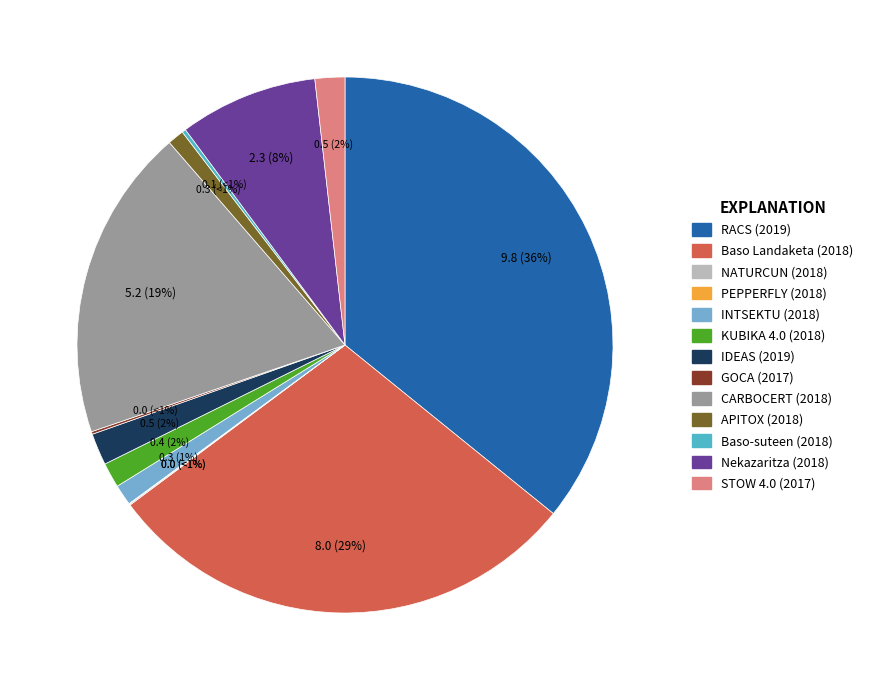

To the nearest percent, what percentage of the pie is Nekazaritza (2018)?

8%